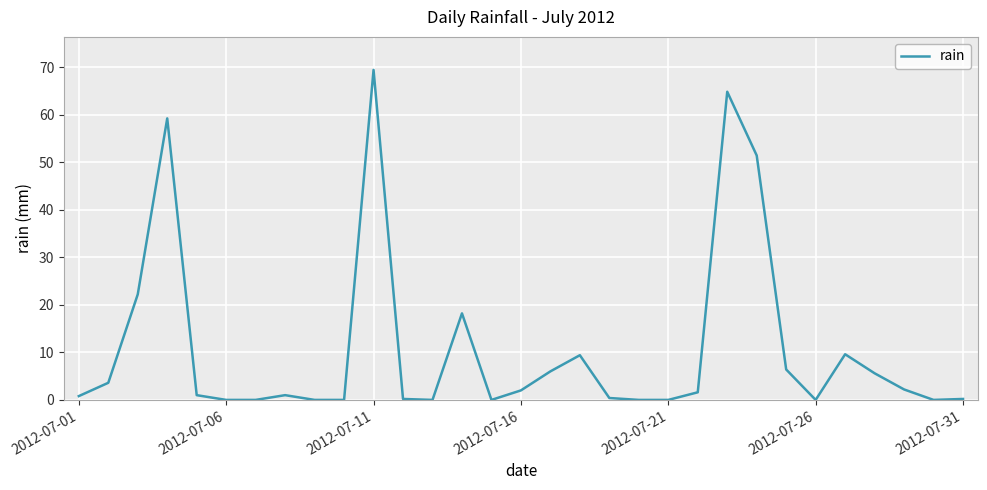

What is the difference between the maximum and minimum values?

69.4